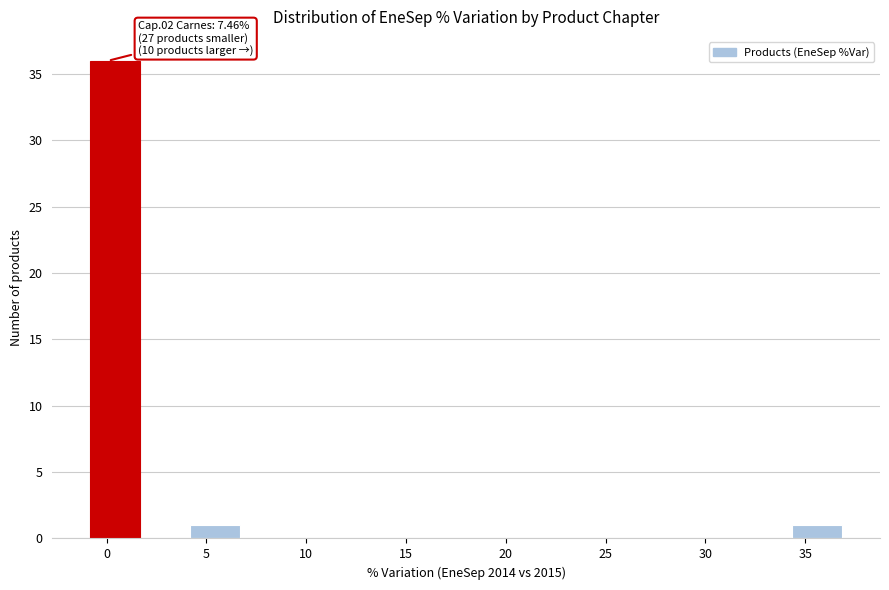

Over which range of the x-axis is the bar tallest?

-1.0 to 1.5